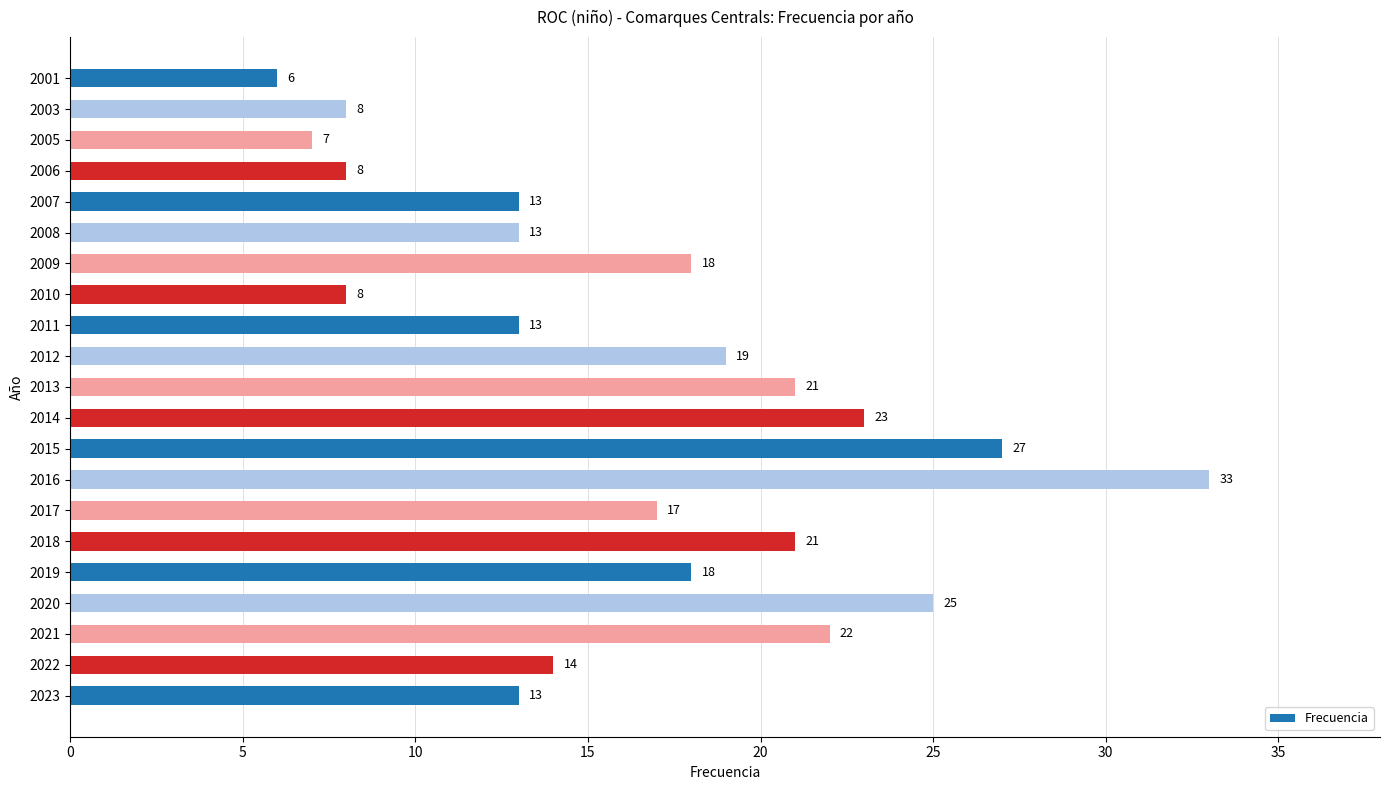

At which category does the chart reach its minimum across all series?

2001